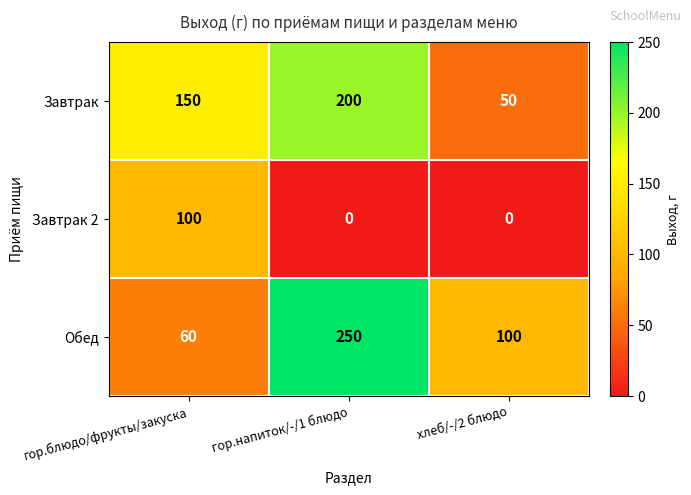

Which series has the largest range (max minus min)?

Обед